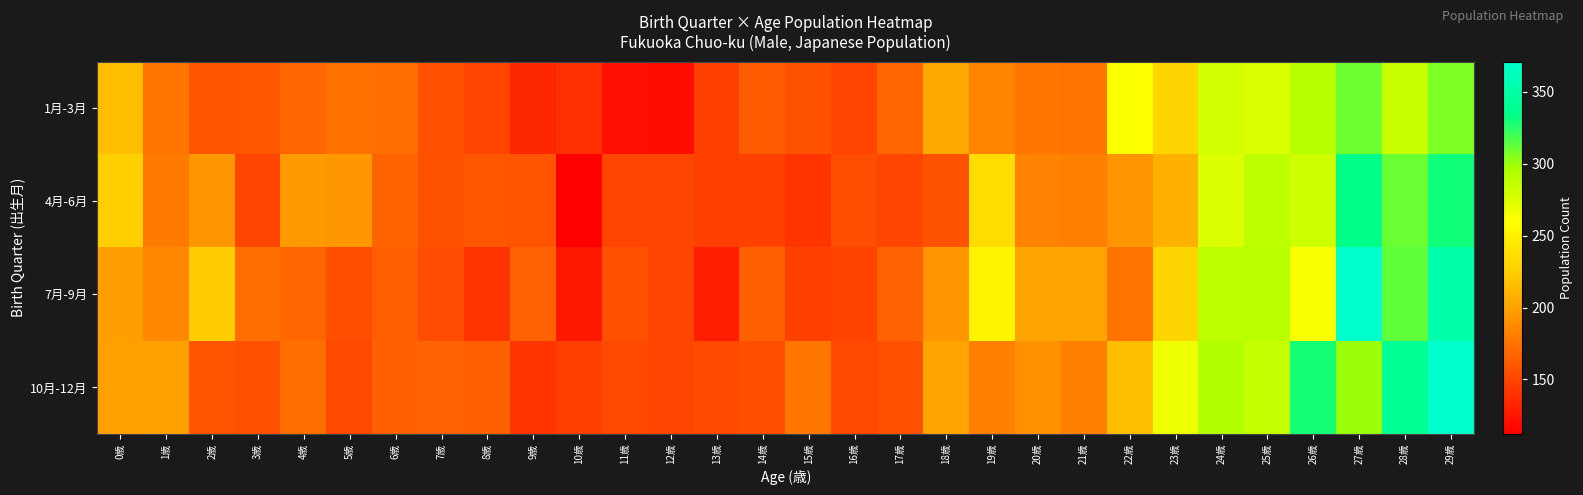

What is the greatest value displayed?

371